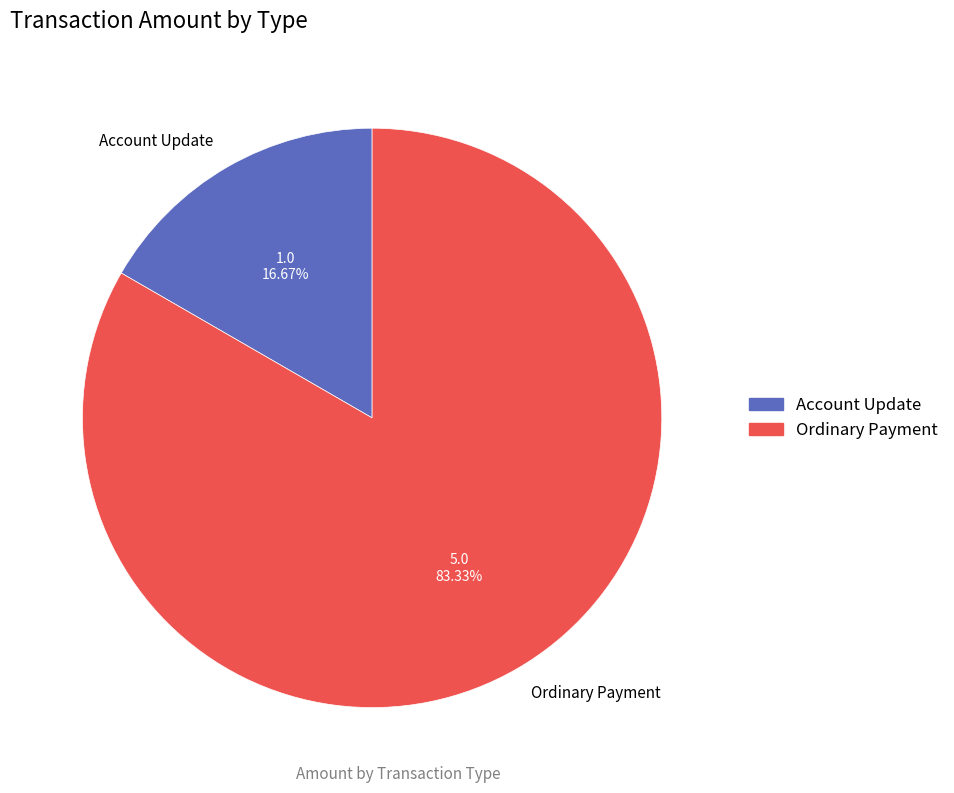

True or false: Account Update accounts for 17% of the total.

True